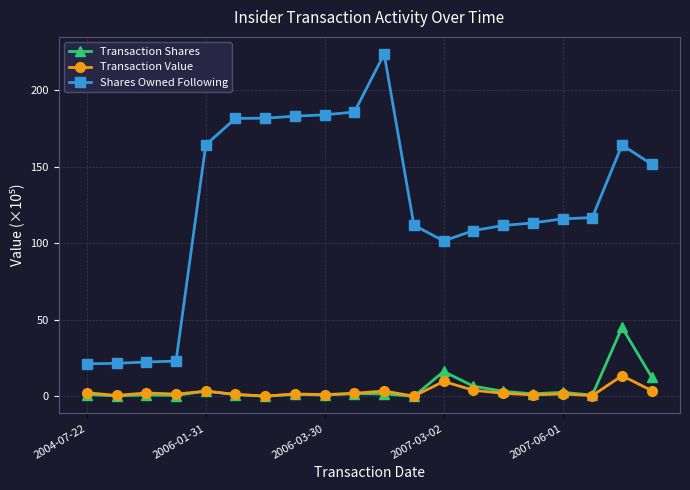

Which series has the largest range (max minus min)?

Shares Owned Following